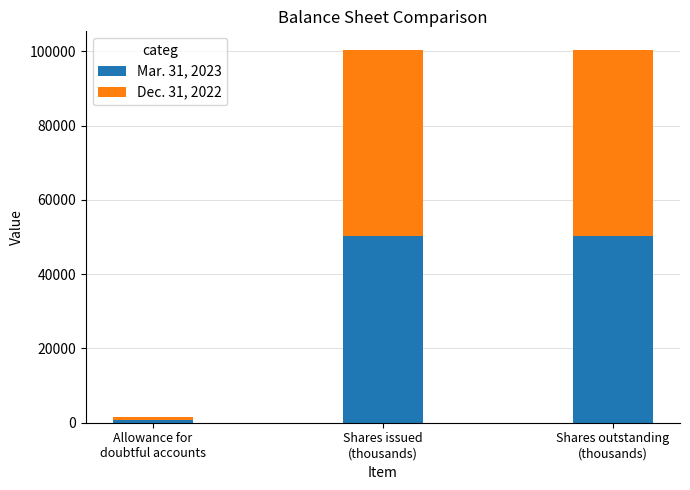

Reading left to right, what are the values for Mar. 31, 2023?

698	50247	50247